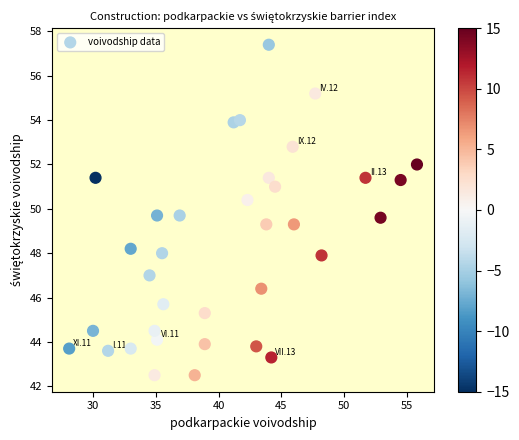

What is the range of Y values (max minus min)?

14.9